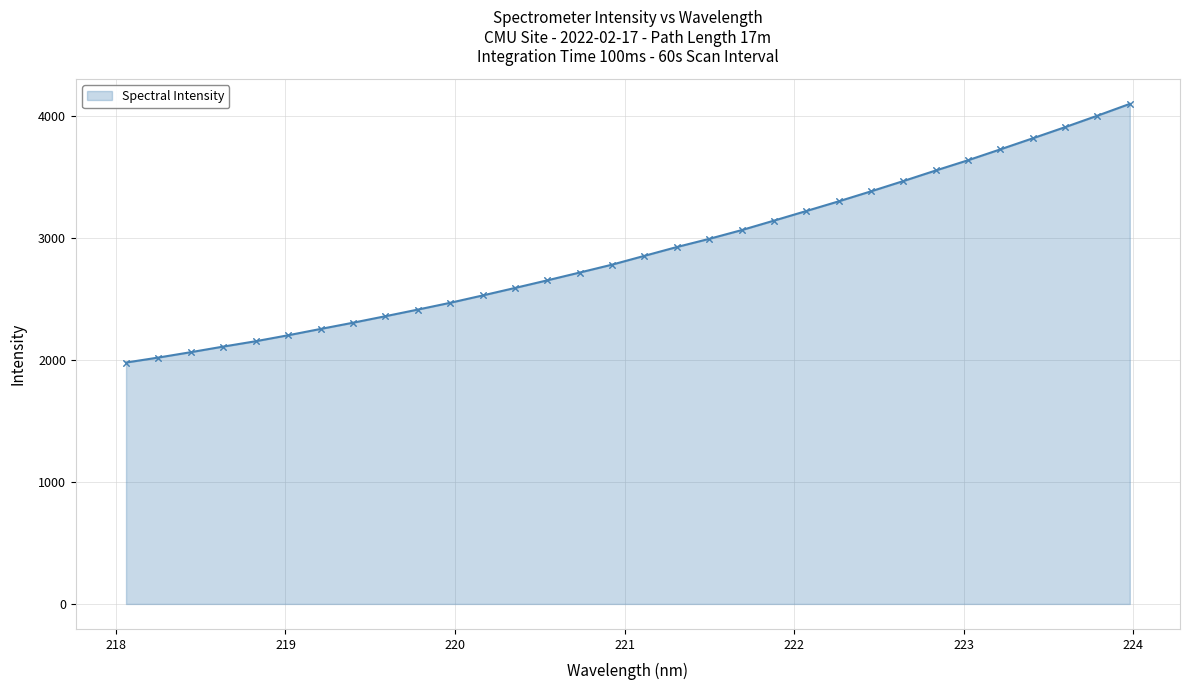

What is the maximum value shown in the chart?

4095.5